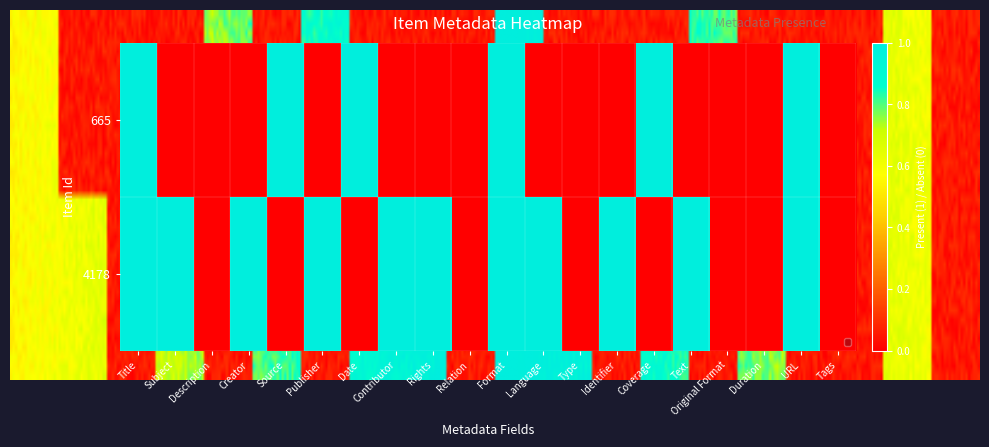

The value of 4178 at Identifier is 1. True or false?

True